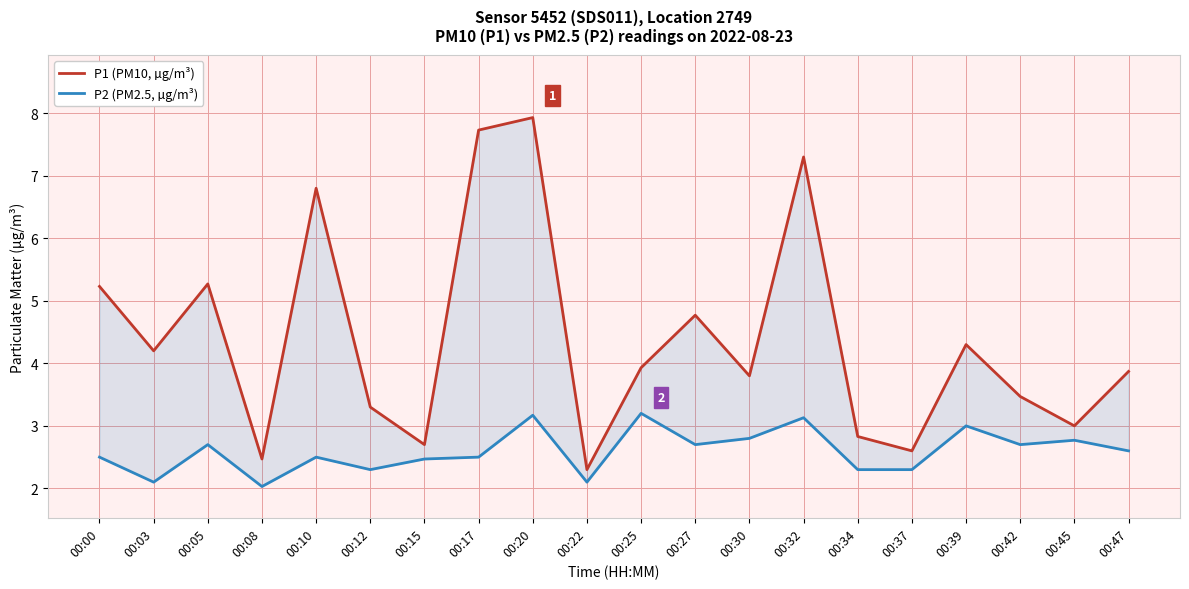

What are all the series names shown in the legend?

P1 (PM10, µg/m³), P2 (PM2.5, µg/m³)